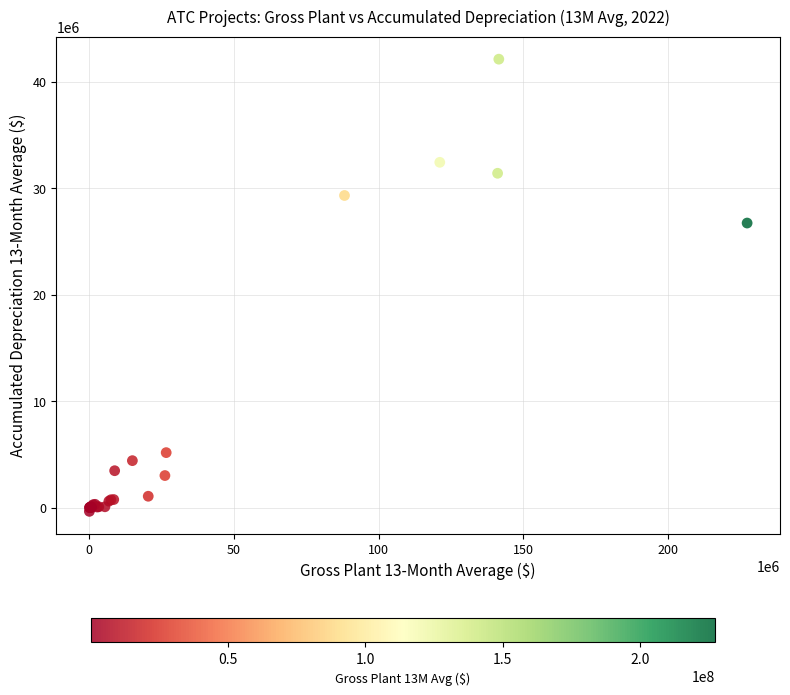

What Y value in the scatter plot is closest to 20876091?

26720065.6